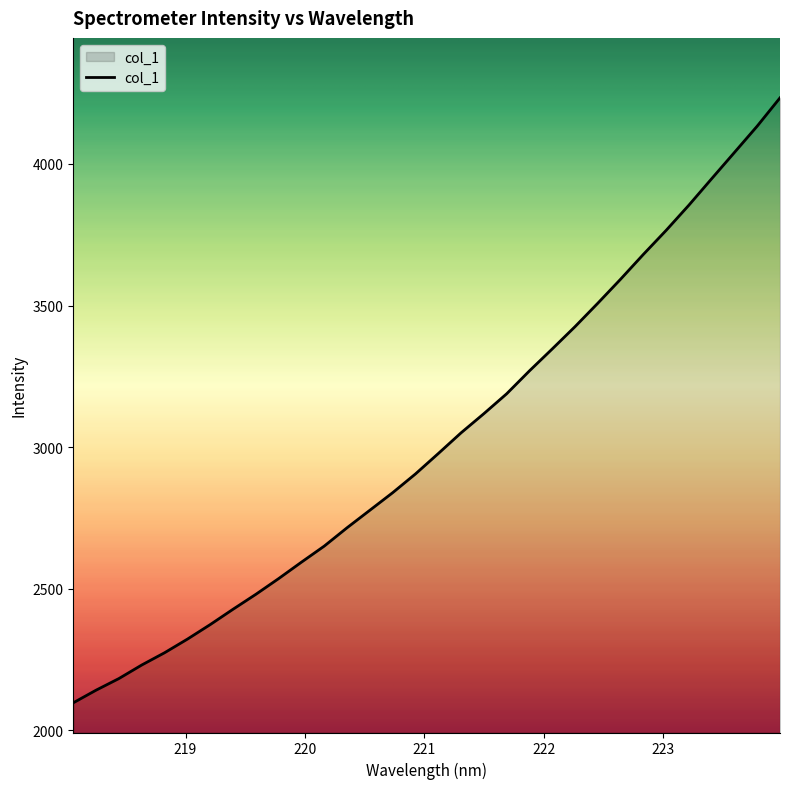

What is the smallest value displayed?

2097.5